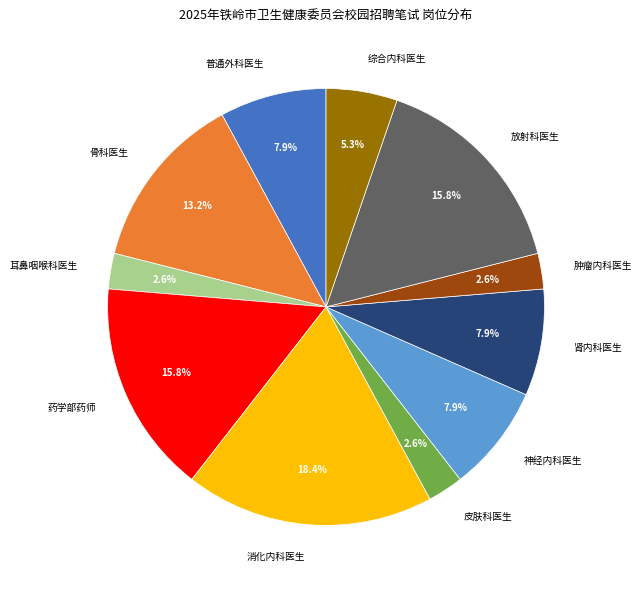

Which category has the biggest portion of the pie?

消化内科医生